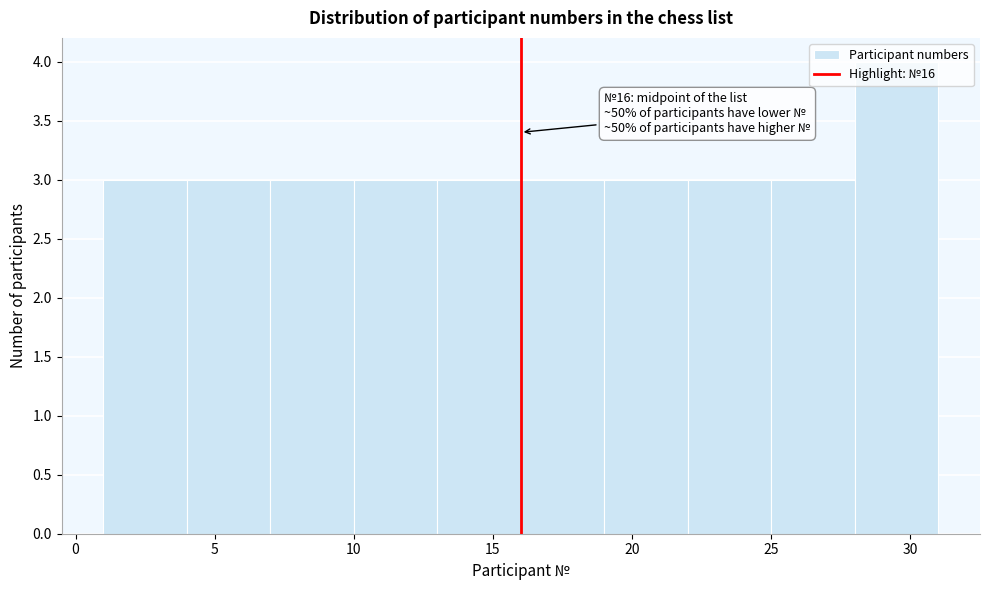

Which range on the x-axis has the tallest bar?

28 to 31